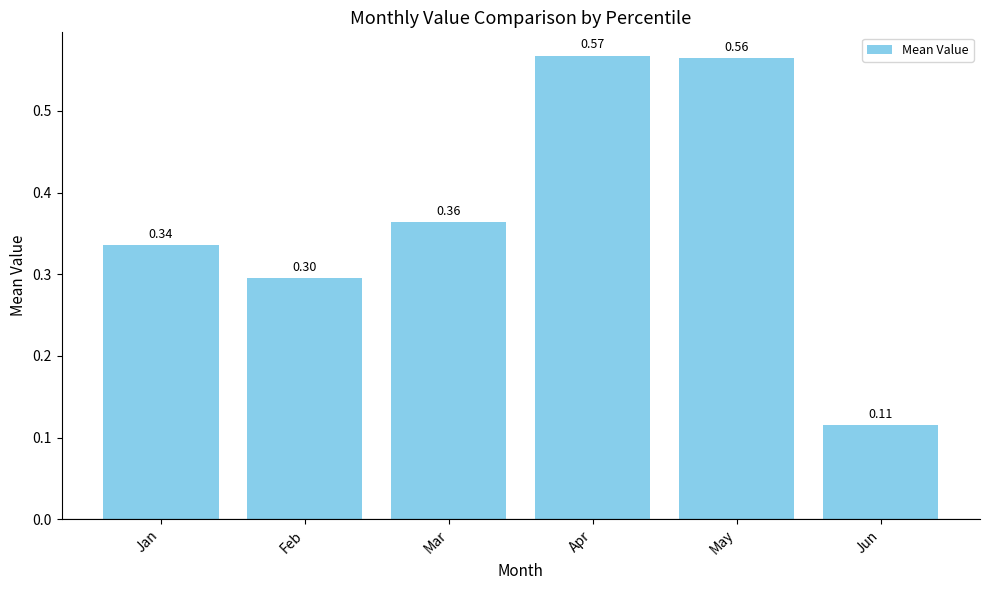

What is the value of the 2nd bar from the left?

0.3